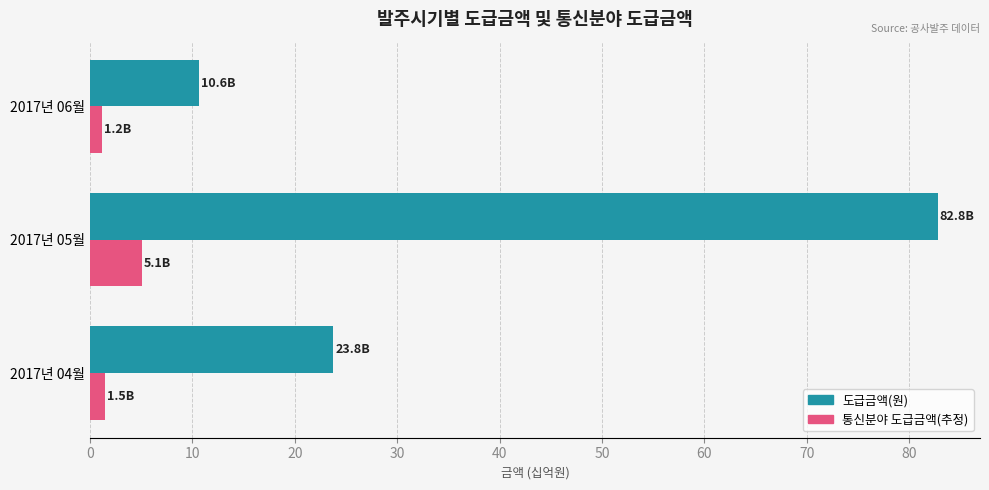

At which category does the chart reach its peak across all series?

2017년 05월